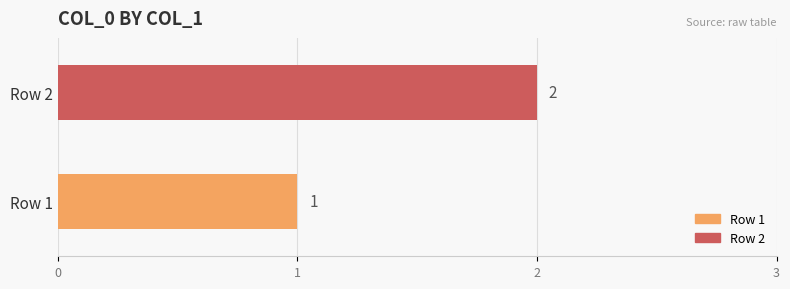

True or false: the data shows 1 at Row 1.

True